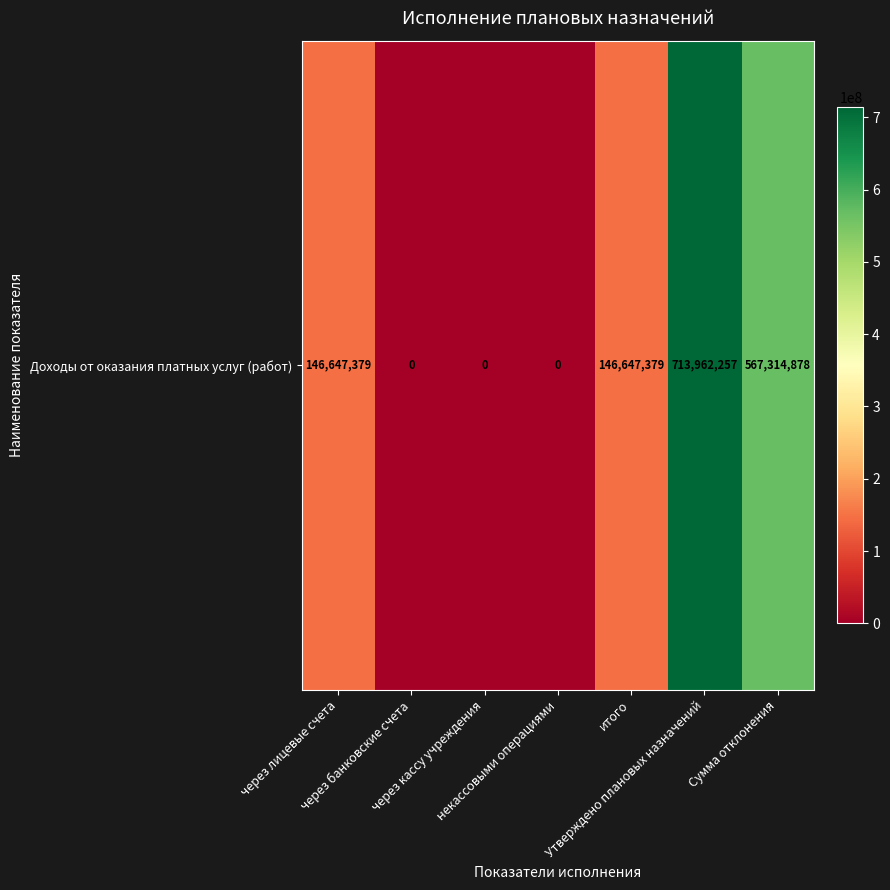

Rank the categories by value from highest to lowest.

Утверждено плановых назначений, Сумма отклонения, через лицевые счета, итого, через банковские счета, через кассу учреждения, некассовыми операциями